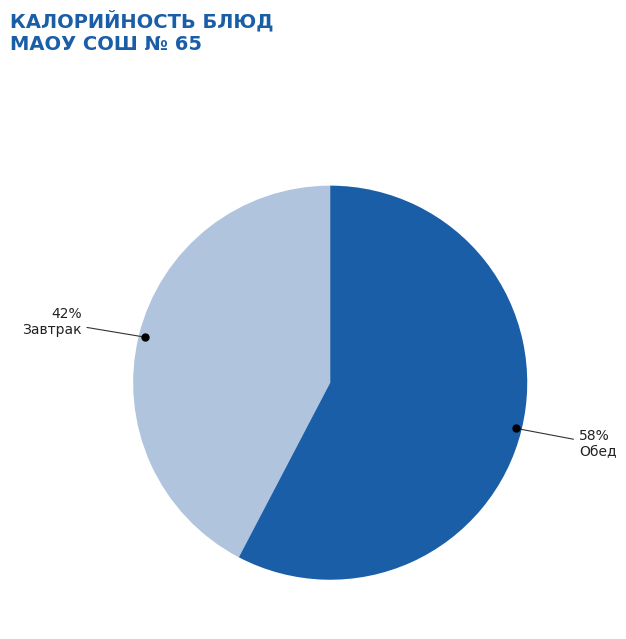

To the nearest percent, what is the average slice percentage?

50%